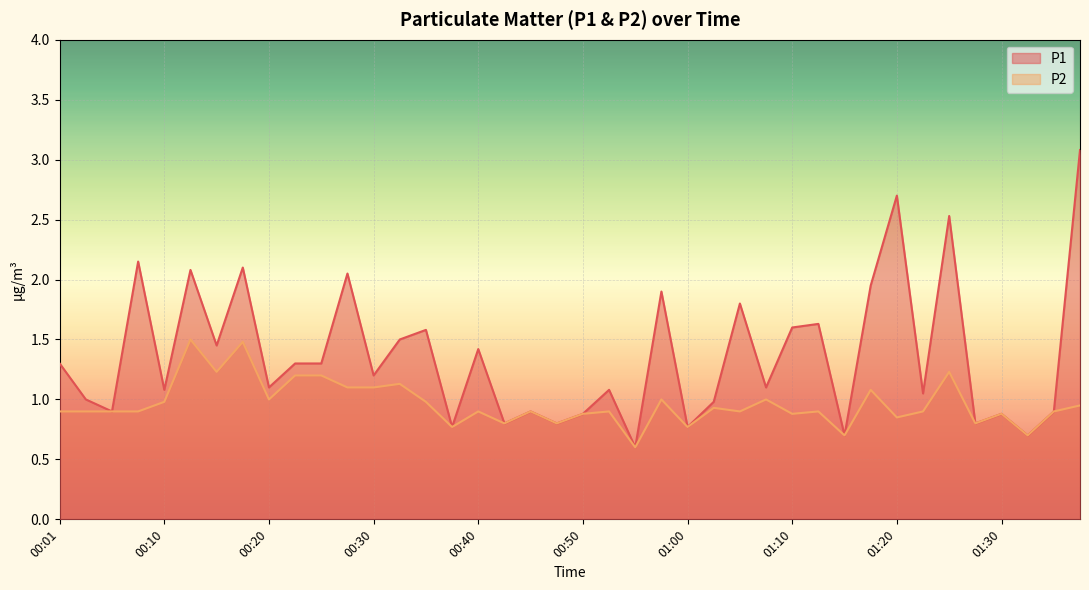

What position from the left is 01:25?

35